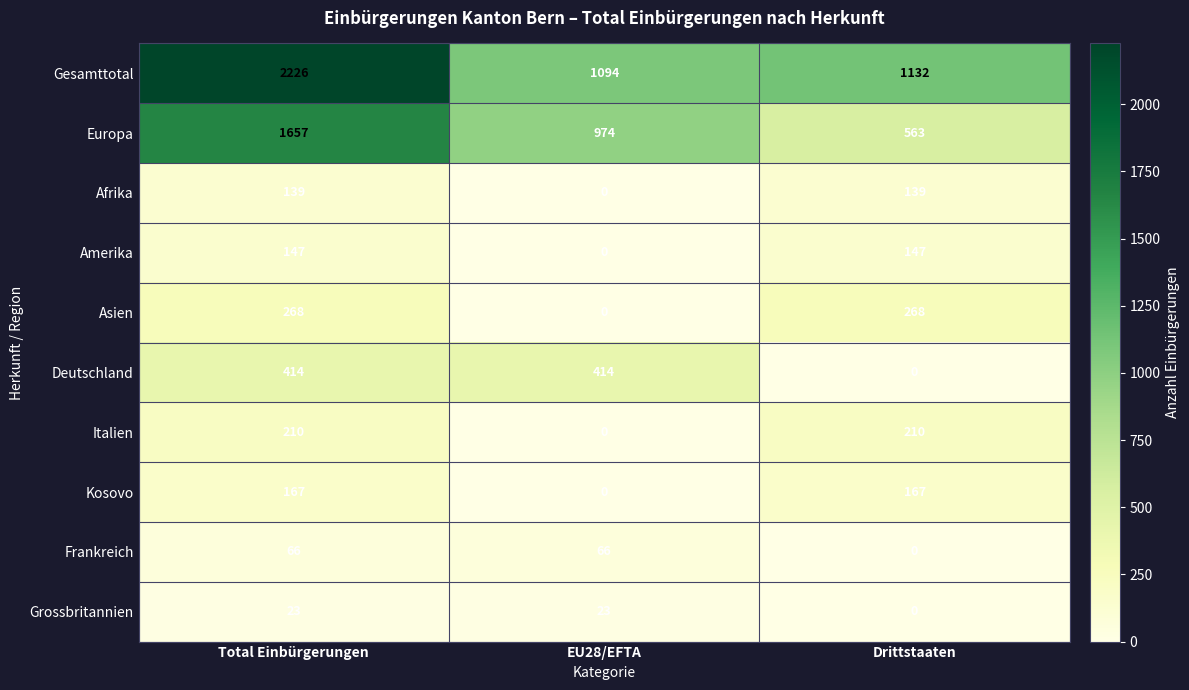

What is the difference between the maximum and minimum values in the Italien series?

210